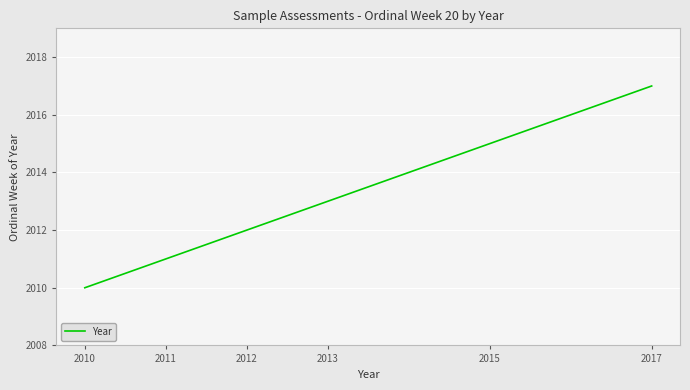

Reading left to right, list all the values displayed in this chart.

2010	2011	2012	2013	2015	2017